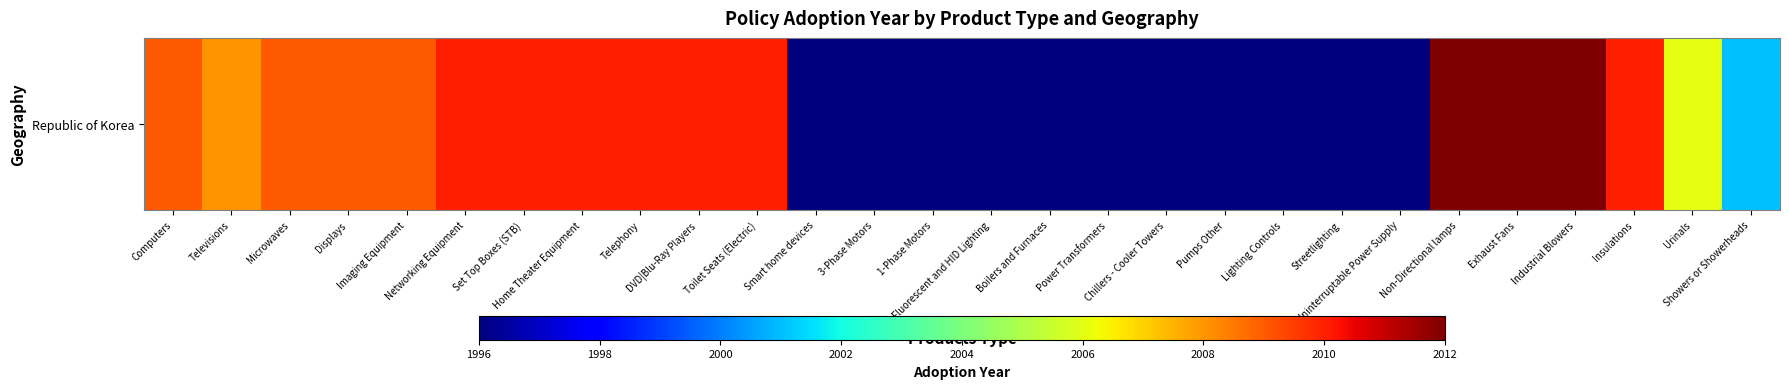

List the labels in order of value, smallest first.

Smart home devices, 3-Phase Motors, 1-Phase Motors, Fluorescent and HID Lighting, Boilers and Furnaces, Power Transformers, Chillers - Cooler Towers, Pumps Other, Lighting Controls, Streetlighting, Uninterruptable Power Supply, Showers or Showerheads, Urinals, Televisions, Computers, Microwaves, Displays, Imaging Equipment, Networking Equipment, Set Top Boxes (STB), Home Theater Equipment, Telephony, DVD|Blu-Ray Players, Toilet Seats (Electric), Insulations, Non-Directional lamps, Exhaust Fans, Industrial Blowers